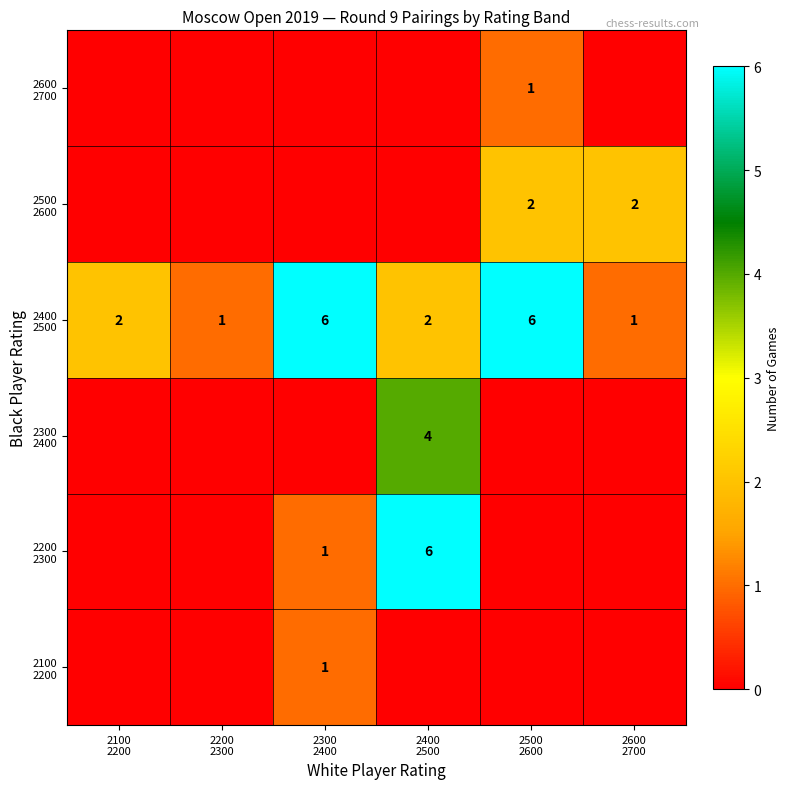

What is the smallest value displayed?

1.0